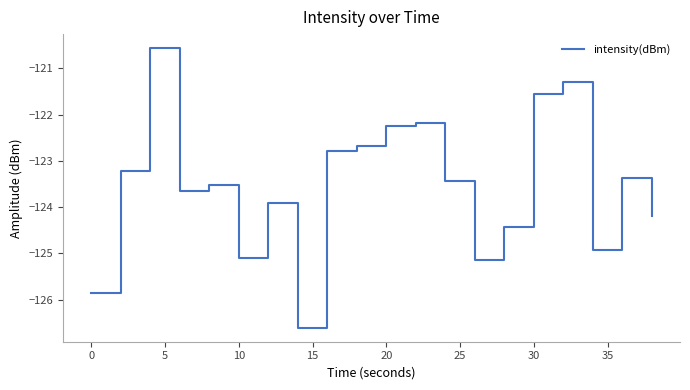

What is the difference between the maximum and minimum values?

6.0